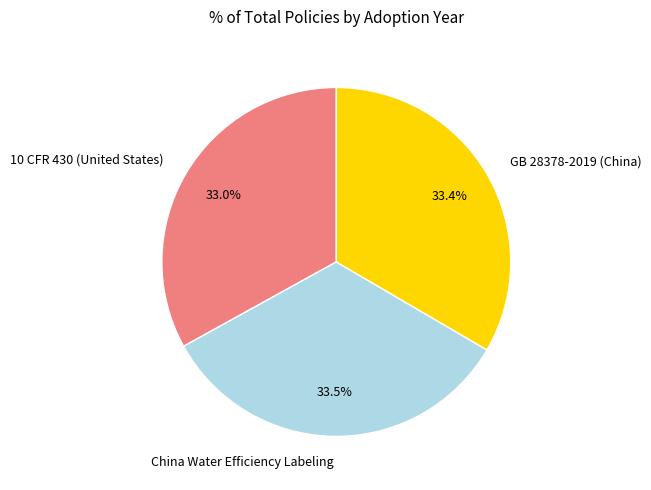

Is there any slice that represents more than half of the pie?

No